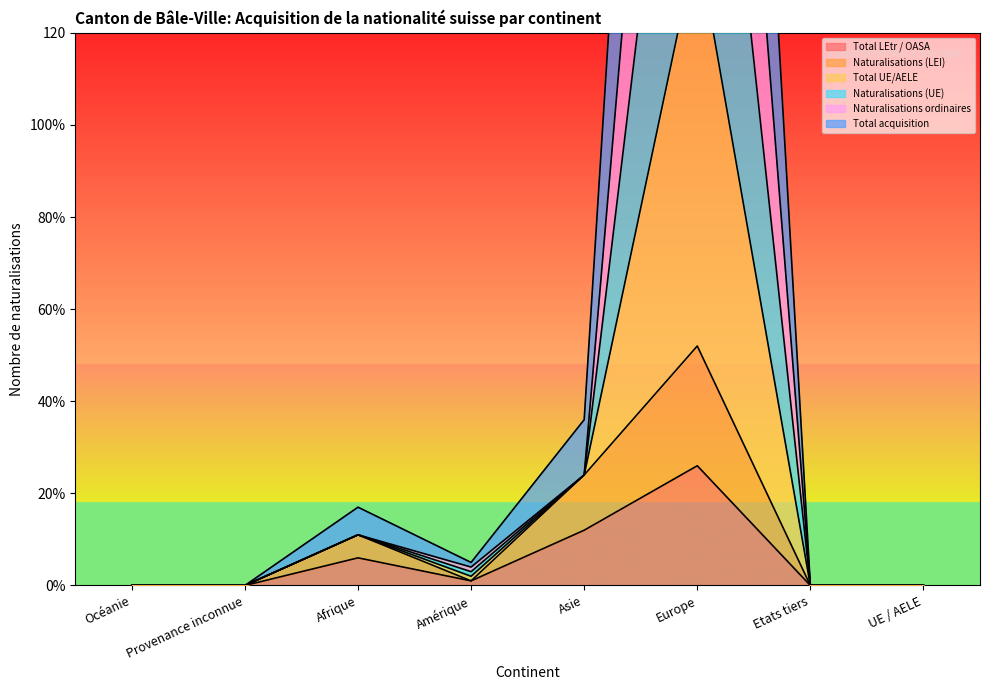

Reading right to left, list all the values displayed in this chart.

Total LEtr / OASA: 0	0	26	12	1	6	0	0
Naturalisations (LEI): 0	0	52	24	1	11	0	0
Total UE/AELE: 0	0	311	24	4	11	0	0
Naturalisations (UE): 0	0	425	36	5	17	0	0
Naturalisations ordinaires: 0	0	228	24	3	11	0	0
Total acquisition: 0	0	140	24	2	11	0	0